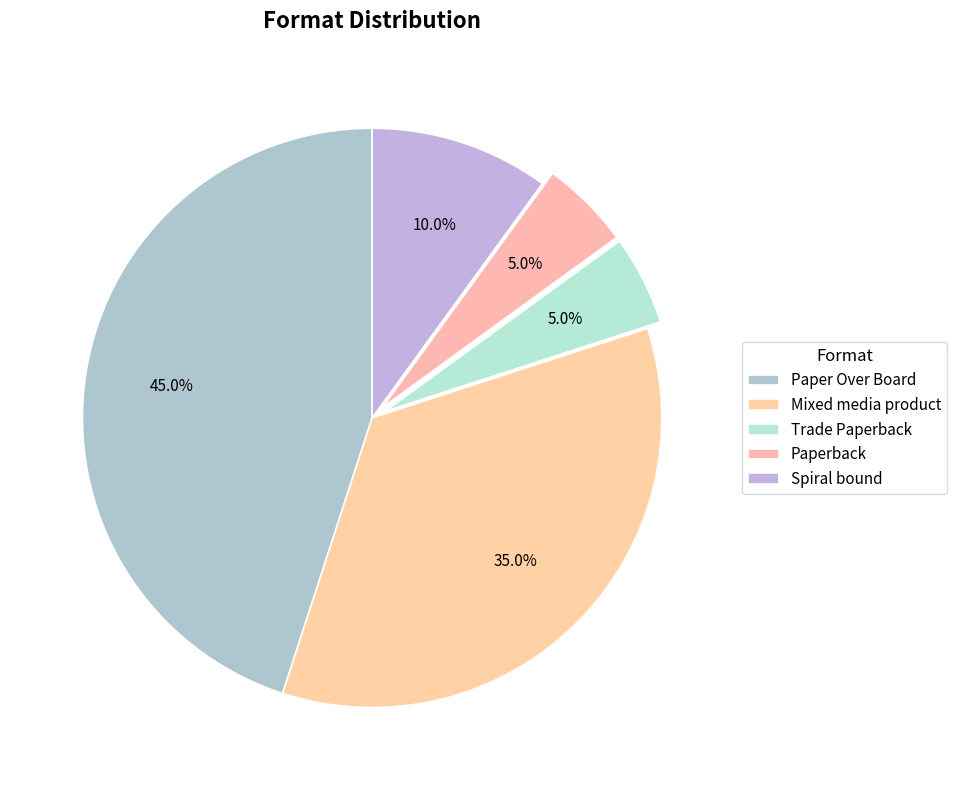

To the nearest percent, what portion does Spiral bound represent?

10%